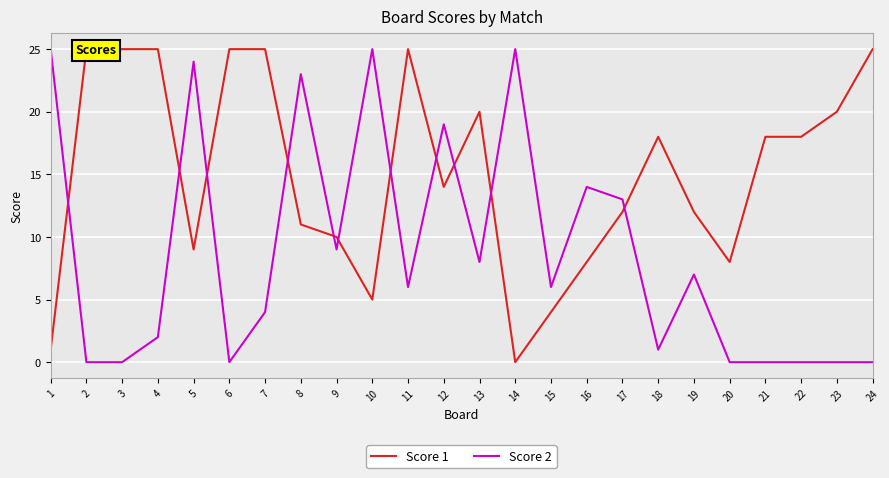

At which category is the sum across all series the highest?

8